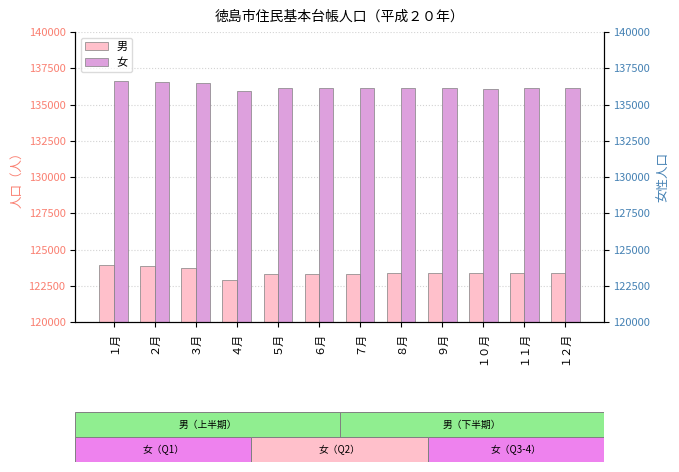

At which label is 男 closest to 123400?

１２月